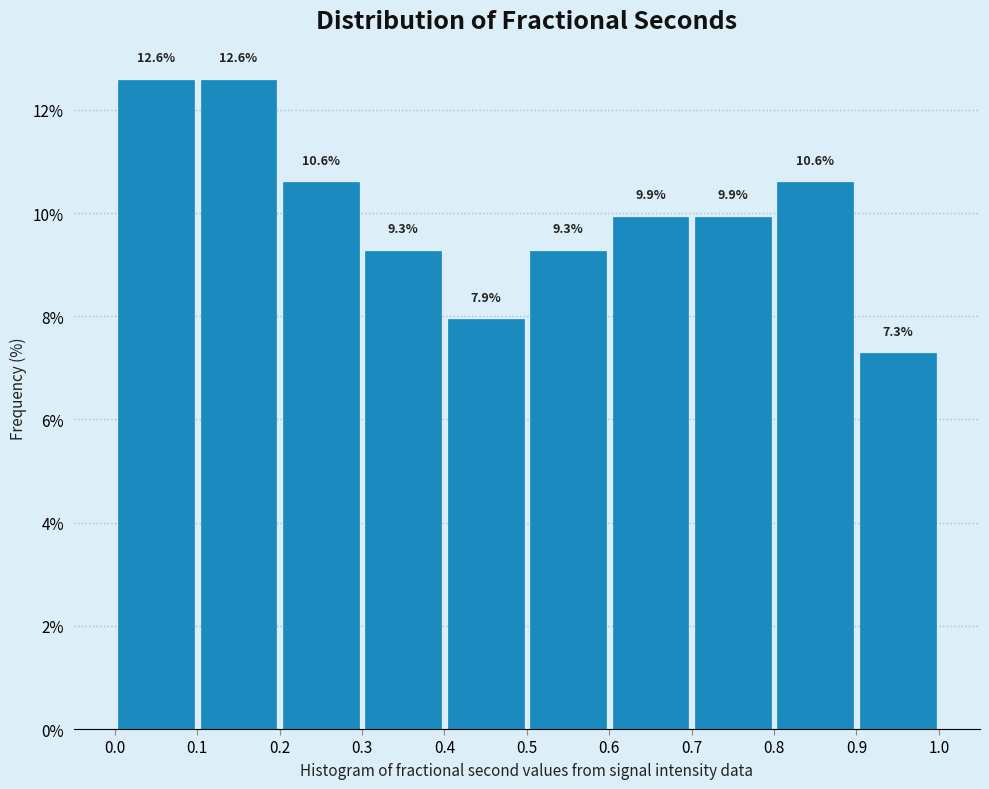

How tall is the bar that spans 0.1 to 0.2 on the x-axis?

12.6